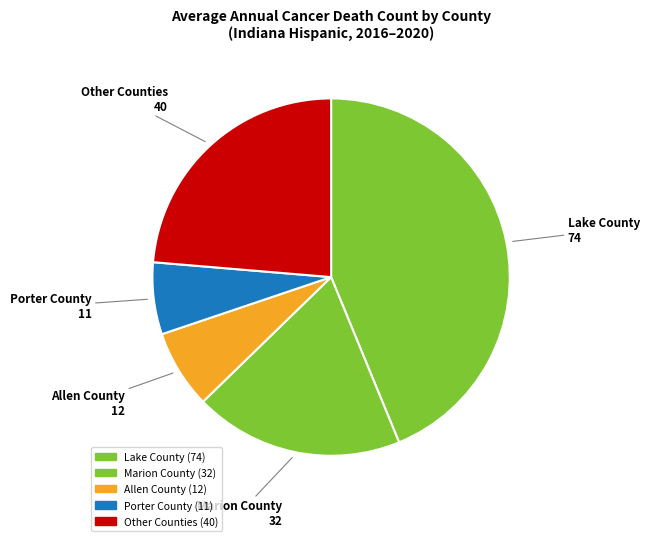

How many slices are in this pie chart?

5